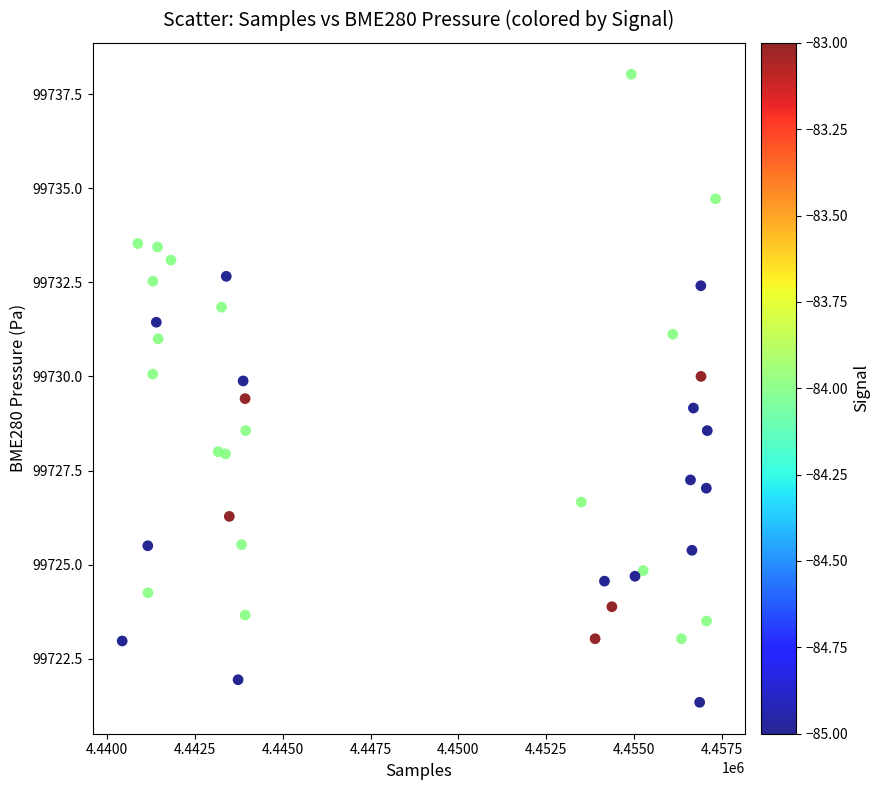

What is the range of X values (max minus min)?

16883.0